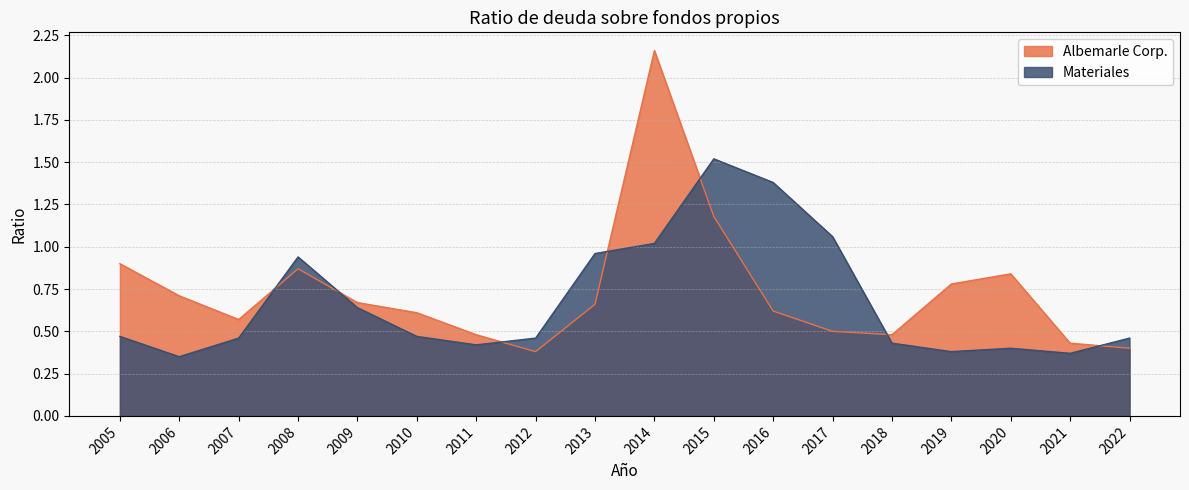

In Albemarle Corp., how many points are higher than both neighbors (excluding endpoints)?

3